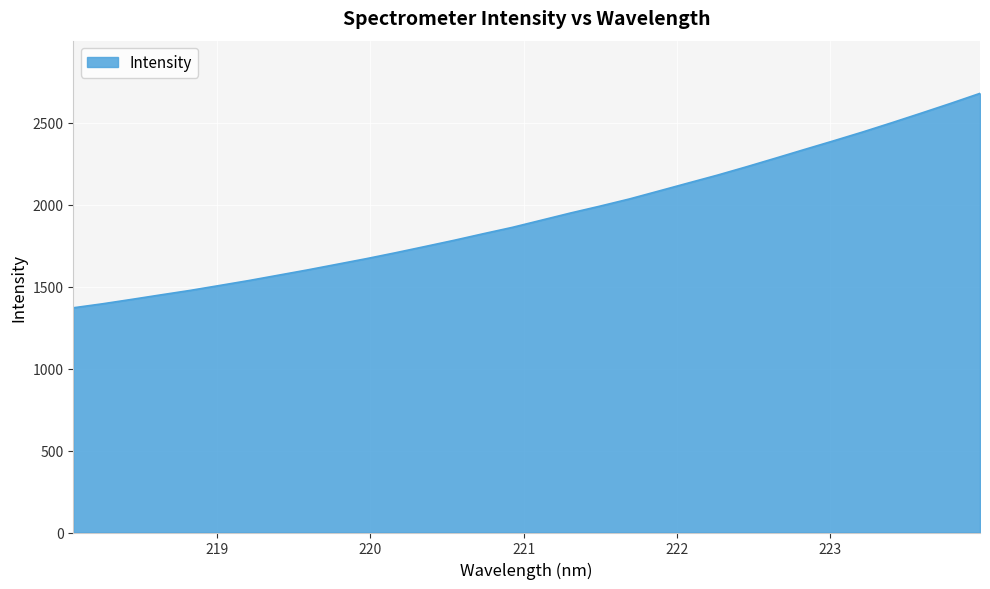

Reading right to left, transcribe all the data shown in this chart.

2678.0	2617.0	2558.0	2499.9	2443.2	2389.1	2336.1	2282.6	2229.7	2178.5	2130.4	2081.9	2033.7	1990.3	1948.7	1904.7	1860.7	1821.6	1781.5	1743.4	1705.7	1669.5	1635.3	1601.2	1568.9	1536.5	1506.4	1476.5	1449.3	1421.7	1394.7	1370.2